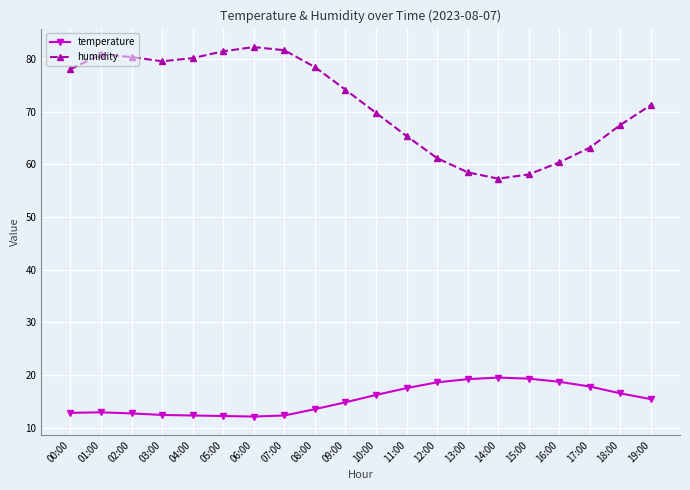

Which series has the largest range (max minus min)?

humidity